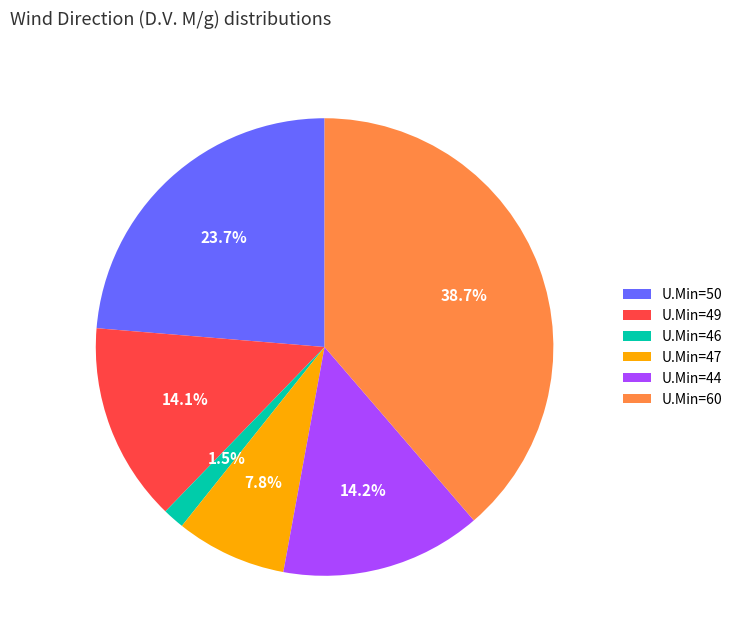

To the nearest percent, what is the difference between the largest and smallest slice percentages?

37%